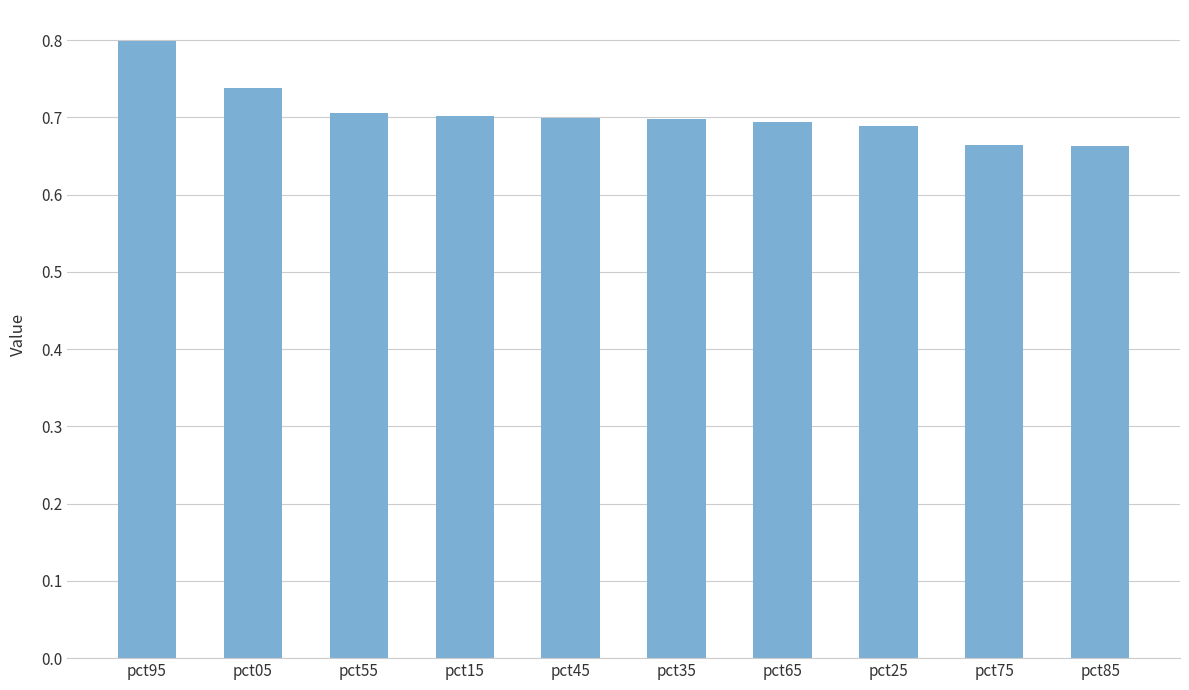

What is the difference between the maximum and minimum values?

0.1